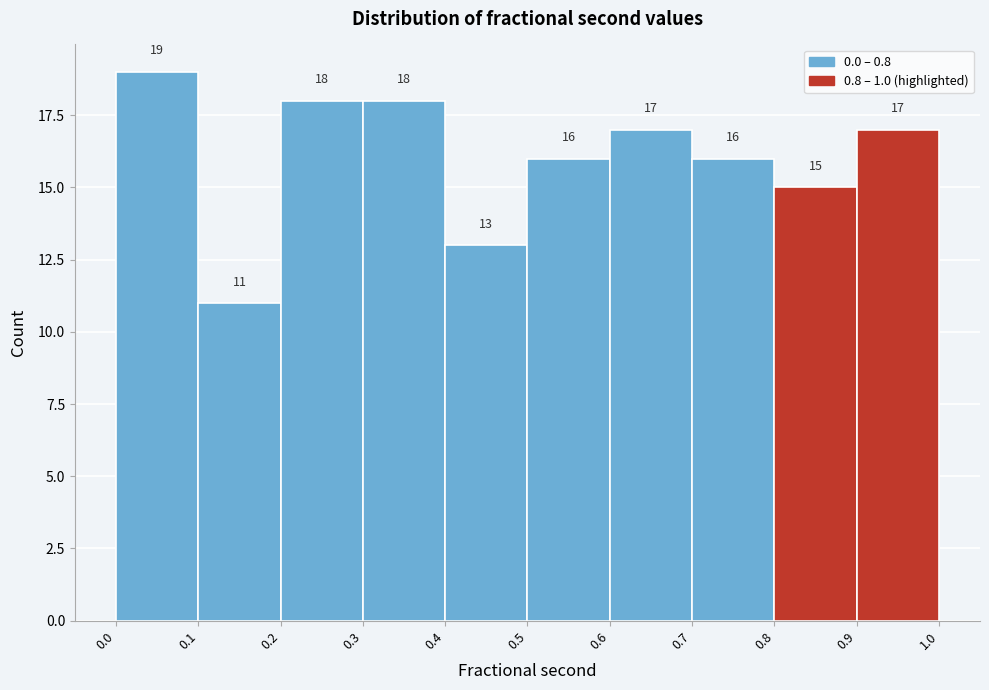

Reading left to right, list every bar in this chart as the range it spans on the x-axis followed by its height.

0.0 to 0.1: 19
0.1 to 0.2: 11
0.2 to 0.3: 18
0.3 to 0.4: 18
0.4 to 0.5: 13
0.5 to 0.6: 16
0.6 to 0.7: 17
0.7 to 0.8: 16
0.8 to 0.9: 15
0.9 to 1.0: 17